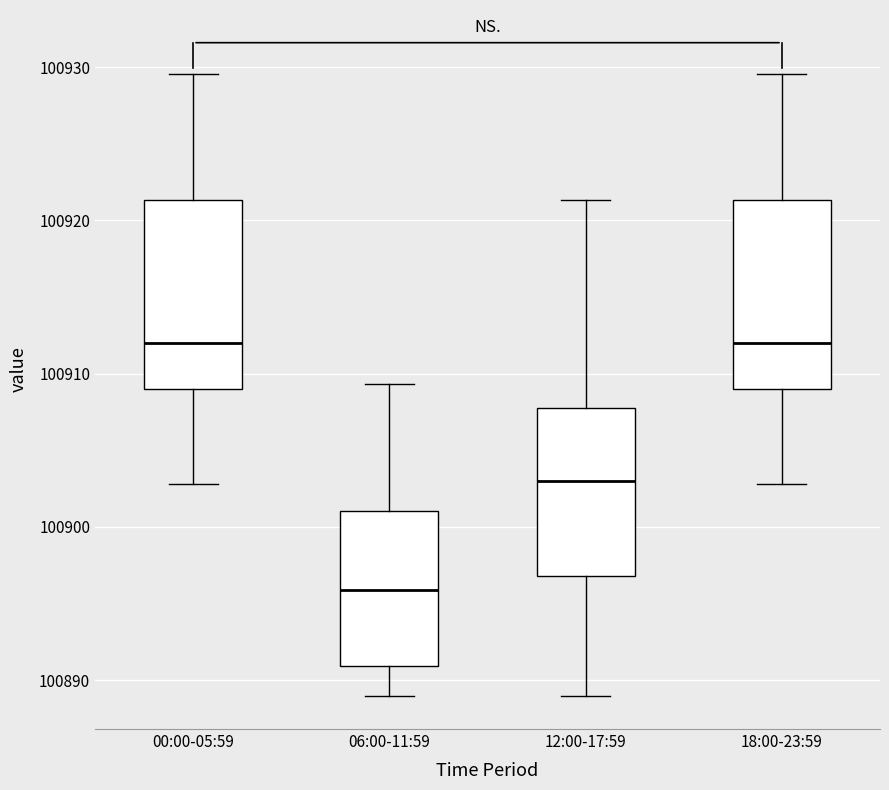

Reading left to right, transcribe this box plot: for each box, give where its median line is, the range the box spans, and where its two whiskers end, as read against the y-axis. The values are not printed on the chart, so give them approximately, as read against the axis.

00:00-05:59: median 100912, box 100909 to 100921, whiskers 100903 to 100930
06:00-11:59: median 100896, box 100891 to 100901, whiskers 100889 to 100909
12:00-17:59: median 100903, box 100897 to 100908, whiskers 100889 to 100921
18:00-23:59: median 100912, box 100909 to 100921, whiskers 100903 to 100930